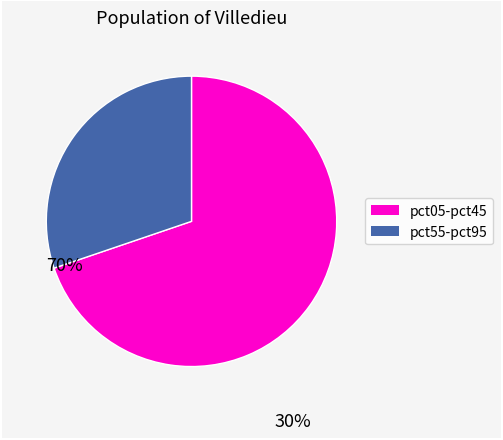

Does any single category account for the majority?

Yes